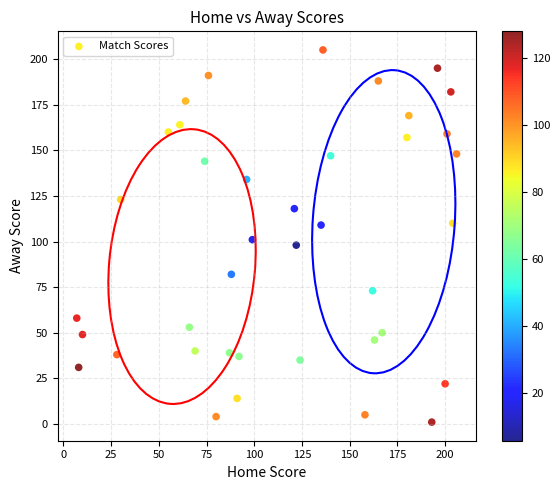

What is the range of X values (max minus min)?

199